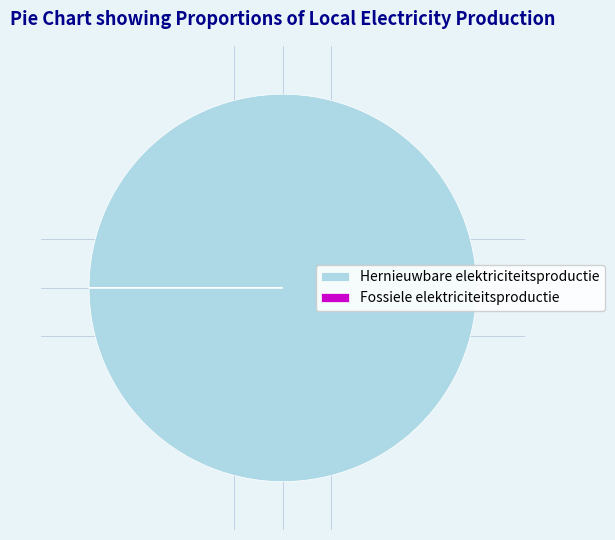

Is Hernieuwbare elektriciteitsproductie the majority of the pie?

Yes